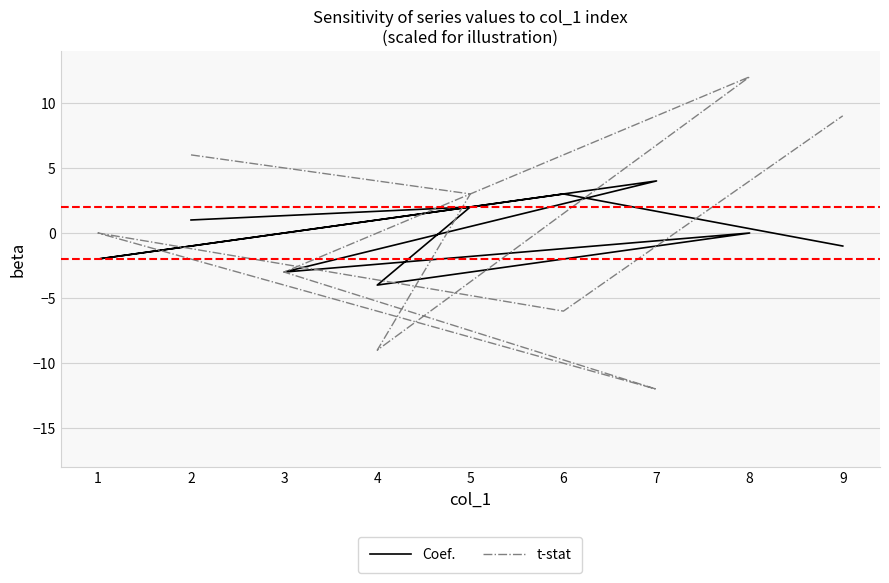

Reading left to right, extract all data points from this chart.

Coef.: 1	2	-4	0	-3	4	-2	3	-1
t-stat: 6	3	-9	12	-3	-12	0	-6	9